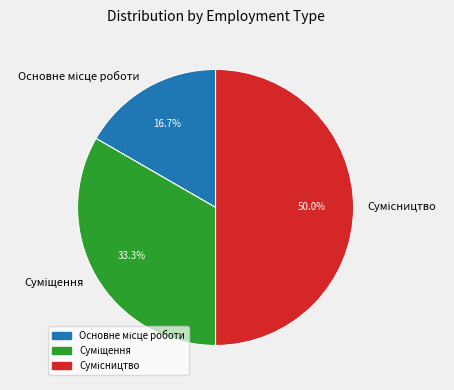

To the nearest percent, what portion does Сумісництво represent?

50%